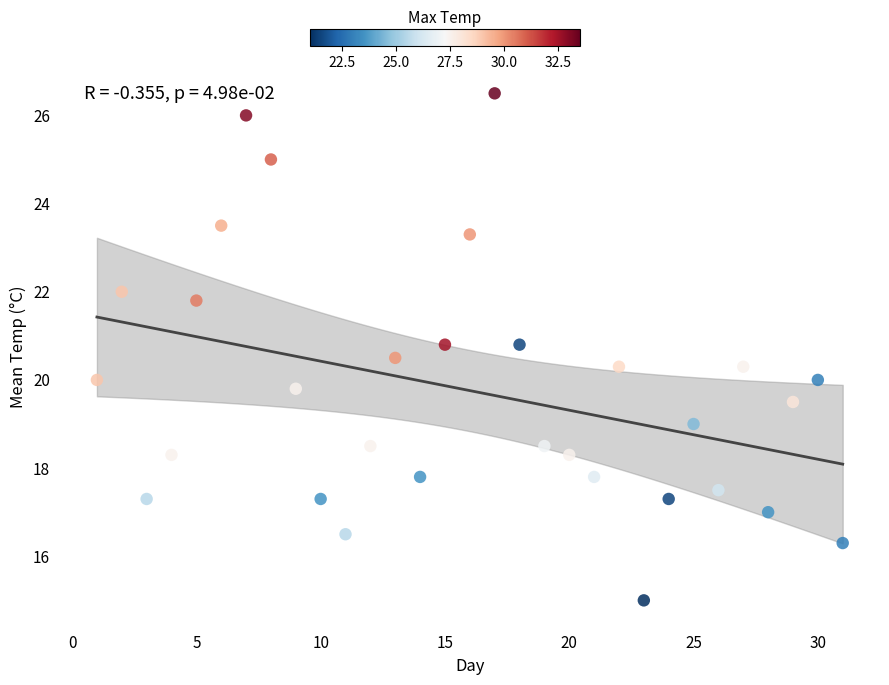

What is the range of X values (max minus min)?

30.0